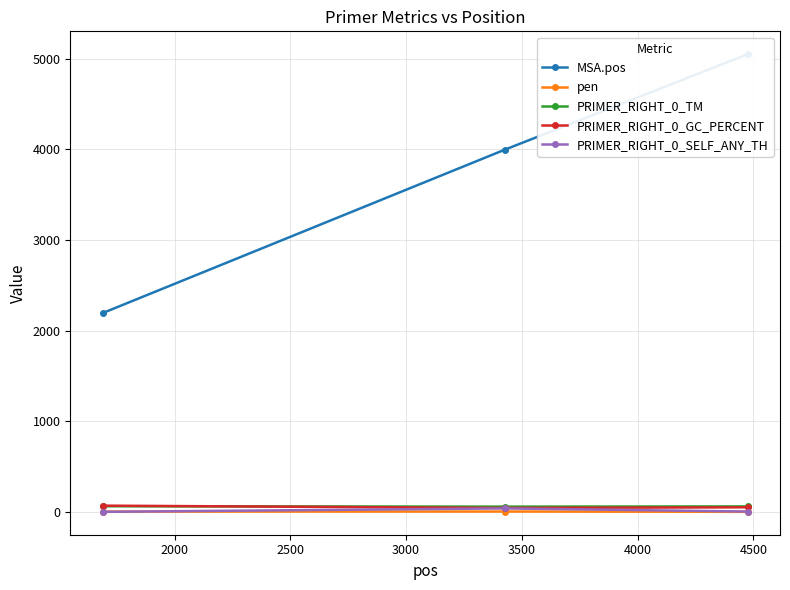

Between 1500 and 2000, which series saw the biggest shift?

MSA.pos